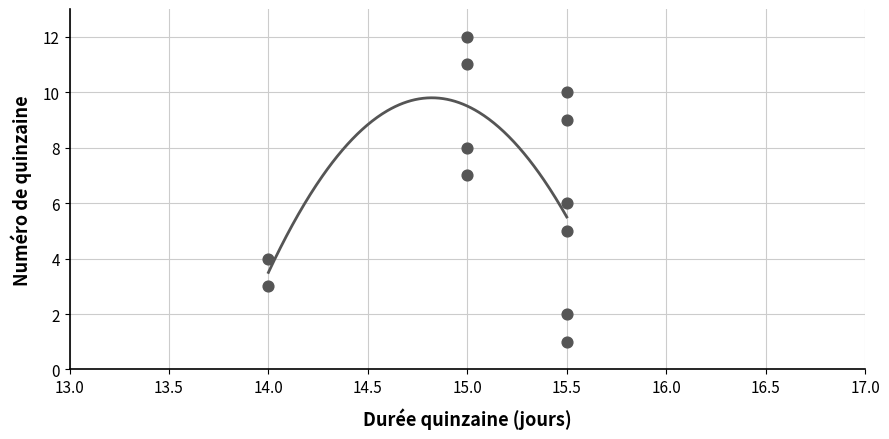

What is the range of Y values (max minus min)?

11